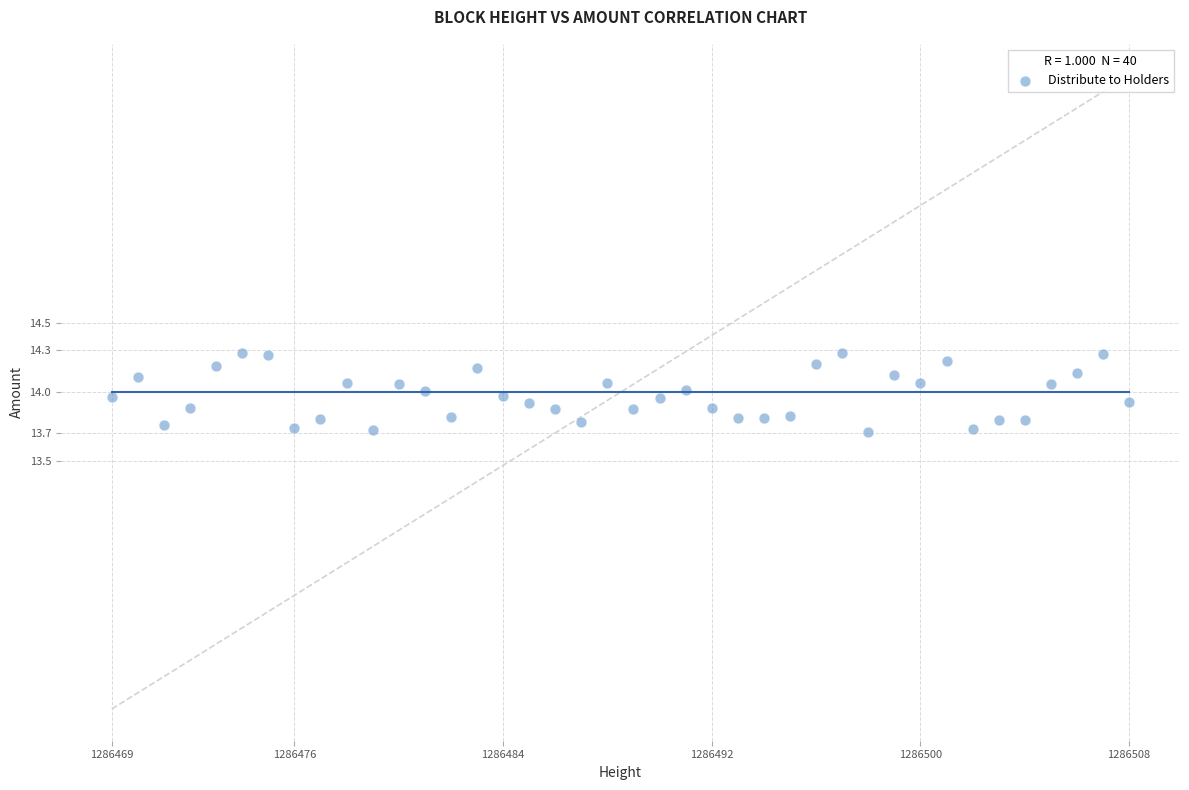

What is the range of Y values (max minus min)?

0.6